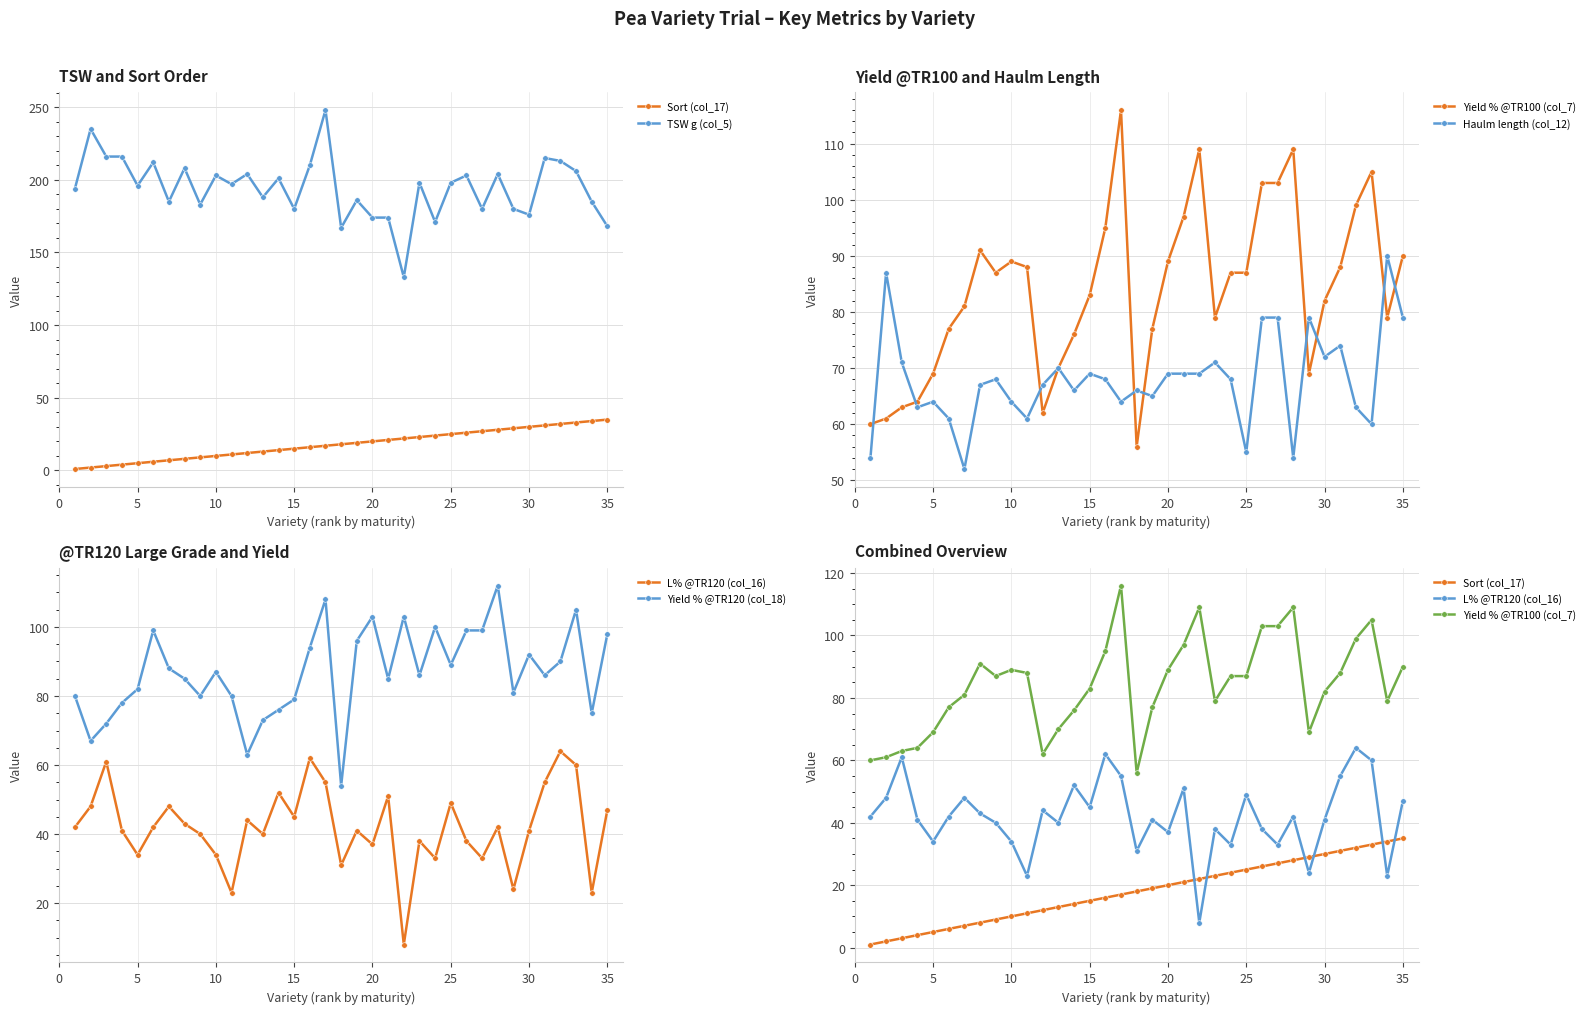

Reading left to right, transcribe all the data shown in this chart.

Sort (col_17): 1	2	3	4	5	6	7	8	9	10	11	12	13	14	15	16	17	18	19	20	21	22	23	24	25	26	27	28	29	30	31	32	33	34	35
TSW g (col_5): 194	235	216	216	196	212	185	208	183	203	197	204	188	201	180	210	248	167	186	174	174	133	198	171	198	203	180	204	180	176	215	213	206	185	168
Yield % @TR100 (col_7): 60	61	63	64	69	77	81	91	87	89	88	62	70	76	83	95	116	56	77	89	97	109	79	87	87	103	103	109	69	82	88	99	105	79	90
Haulm length (col_12): 54	87	71	63	64	61	52	67	68	64	61	67	70	66	69	68	64	66	65	69	69	69	71	68	55	79	79	54	79	72	74	63	60	90	79
L% @TR120 (col_16): 42	48	61	41	34	42	48	43	40	34	23	44	40	52	45	62	55	31	41	37	51	8	38	33	49	38	33	42	24	41	55	64	60	23	47
Yield % @TR120 (col_18): 80	67	72	78	82	99	88	85	80	87	80	63	73	76	79	94	108	54	96	103	85	103	86	100	89	99	99	112	81	92	86	90	105	75	98